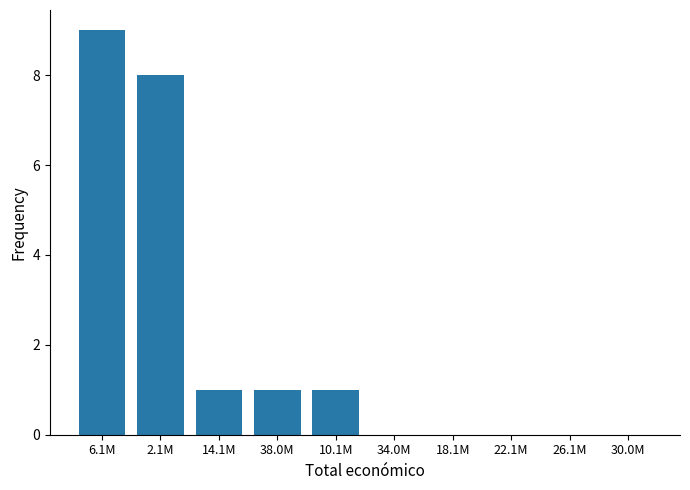

Reading left to right, what are all the values shown in this chart?

6.1M=9	2.1M=8	14.1M=1	38.0M=1	10.1M=1	34.0M=0	18.1M=0	22.1M=0	26.1M=0	30.0M=0